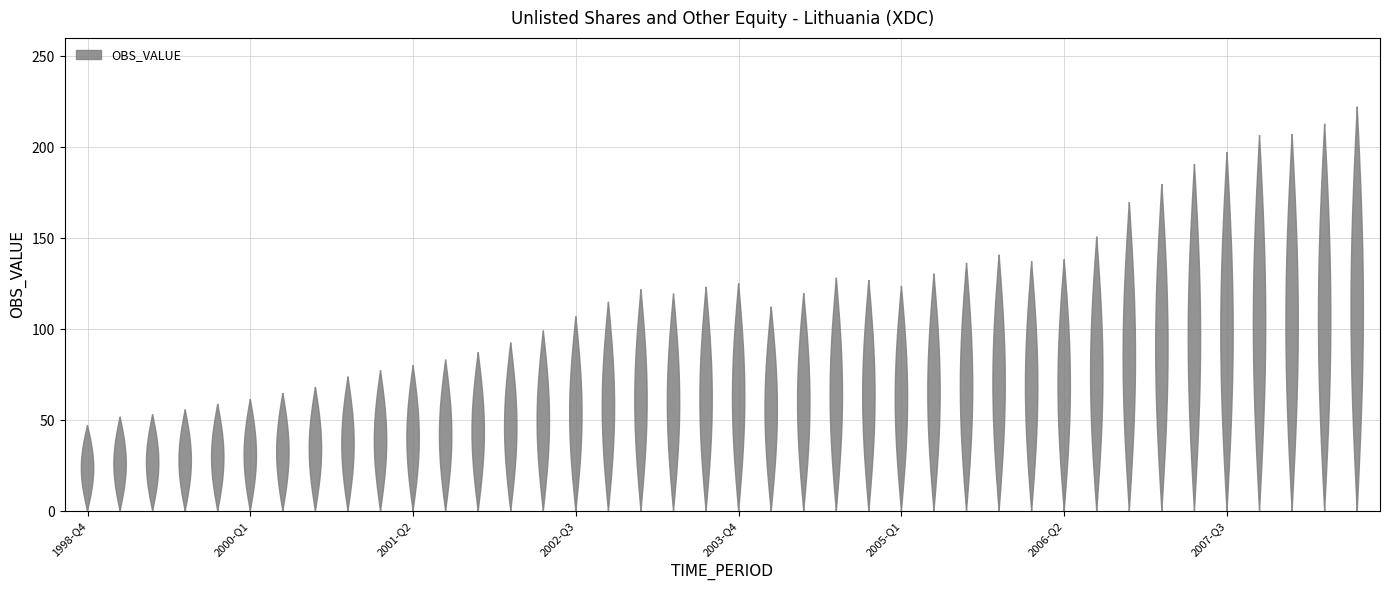

Reading left to right, transcribe all the data shown in this chart.

1998-Q4=47.2	1999-Q1=51.8	1999-Q2=53.1	1999-Q3=55.8	1999-Q4=58.9	2000-Q1=61.6	2000-Q2=64.8	2000-Q3=68.2	2000-Q4=73.9	2001-Q1=77.3	2001-Q2=80.0	2001-Q3=83.2	2001-Q4=87.2	2002-Q1=92.5	2002-Q2=99.2	2002-Q3=106.9	2002-Q4=115.0	2003-Q1=121.8	2003-Q2=119.5	2003-Q3=123.2	2003-Q4=125.1	2004-Q1=112.3	2004-Q2=119.6	2004-Q3=128.2	2004-Q4=126.9	2005-Q1=123.7	2005-Q2=130.4	2005-Q3=136.4	2005-Q4=140.8	2006-Q1=137.2	2006-Q2=138.2	2006-Q3=150.8	2006-Q4=169.8	2007-Q1=179.7	2007-Q2=190.7	2007-Q3=197.1	2007-Q4=206.6	2008-Q1=207.0	2008-Q2=212.8	2008-Q3=222.2